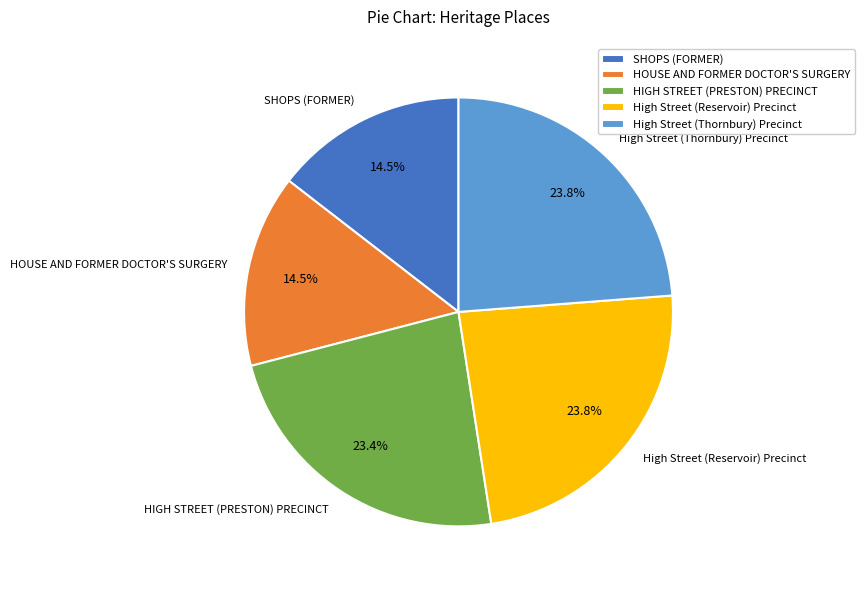

To the nearest percent, what is the average slice percentage?

20%